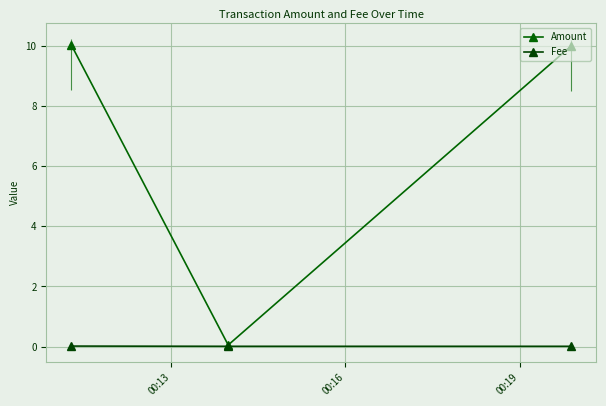

How many lines are shown in the chart?

2